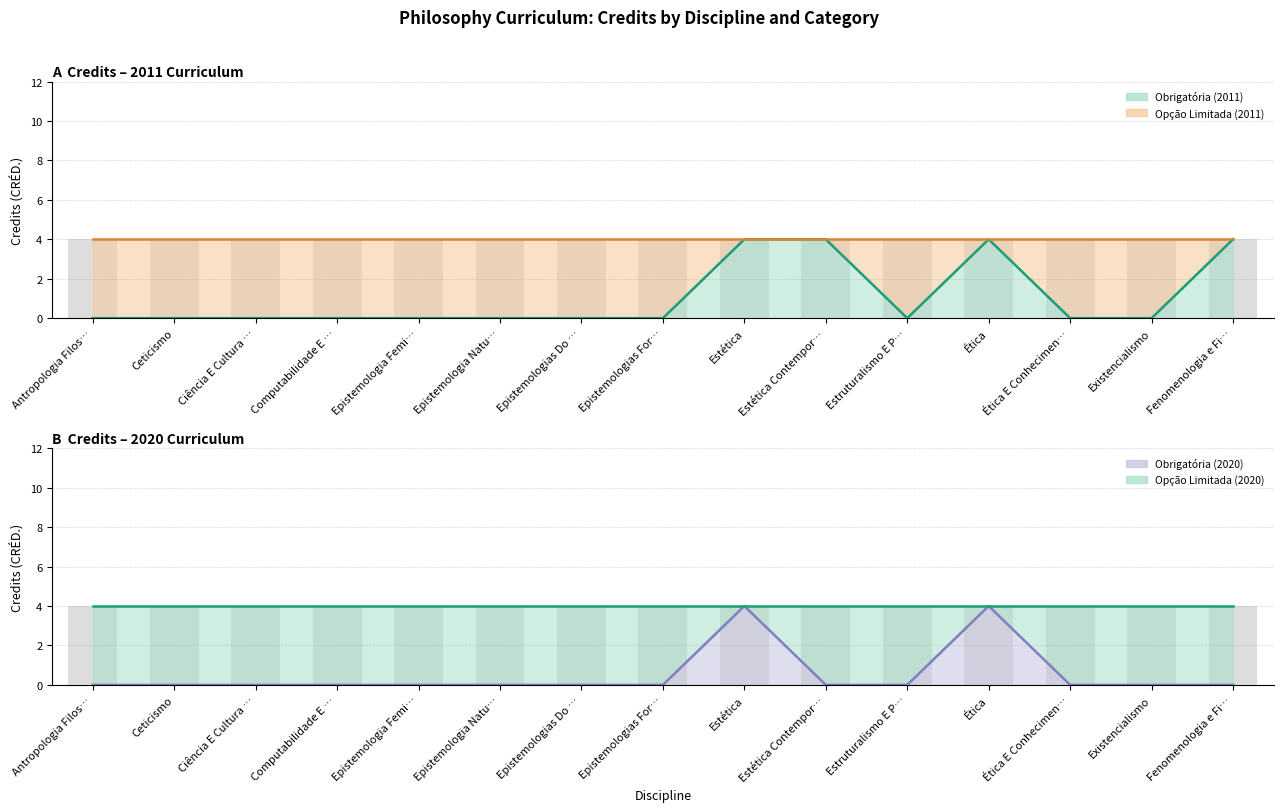

What is the average value of the Obrigatória (2011) series?

1